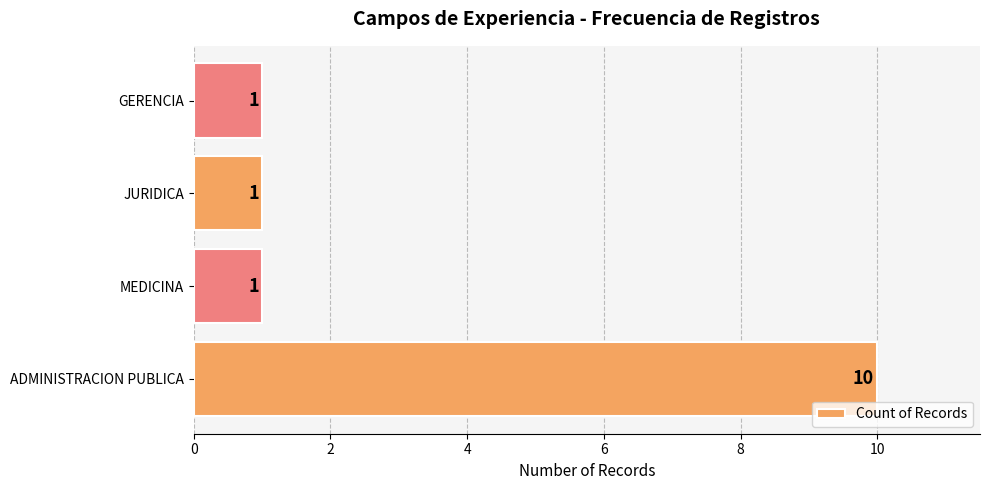

Are the bars horizontal?

Yes